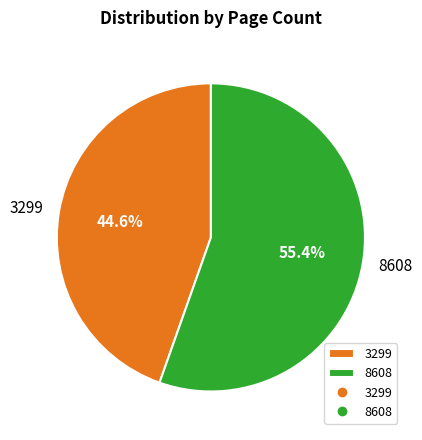

What percentage is NOT represented by 8608?

44.6%